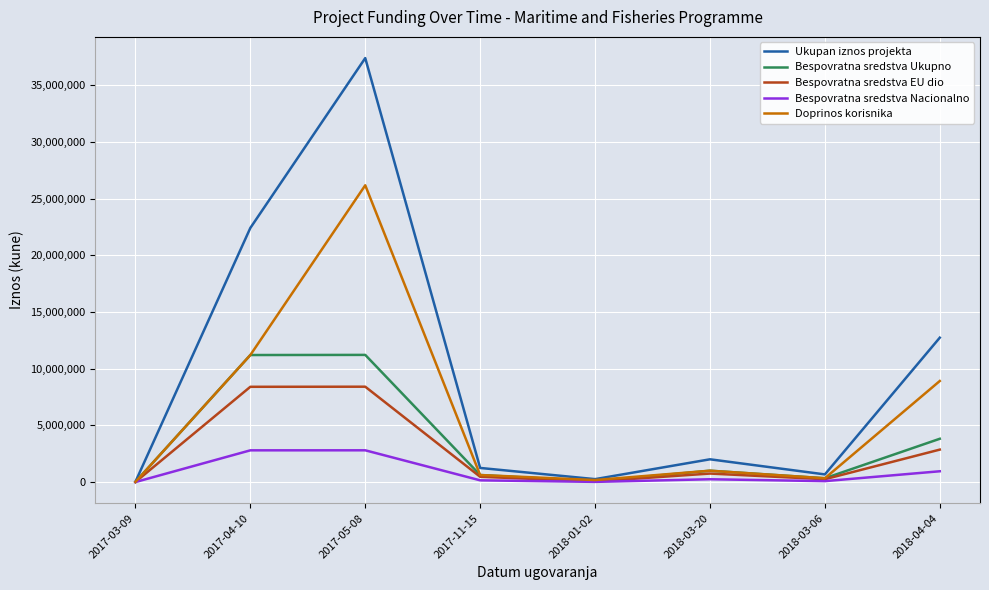

How many categories are shown in the chart?

8